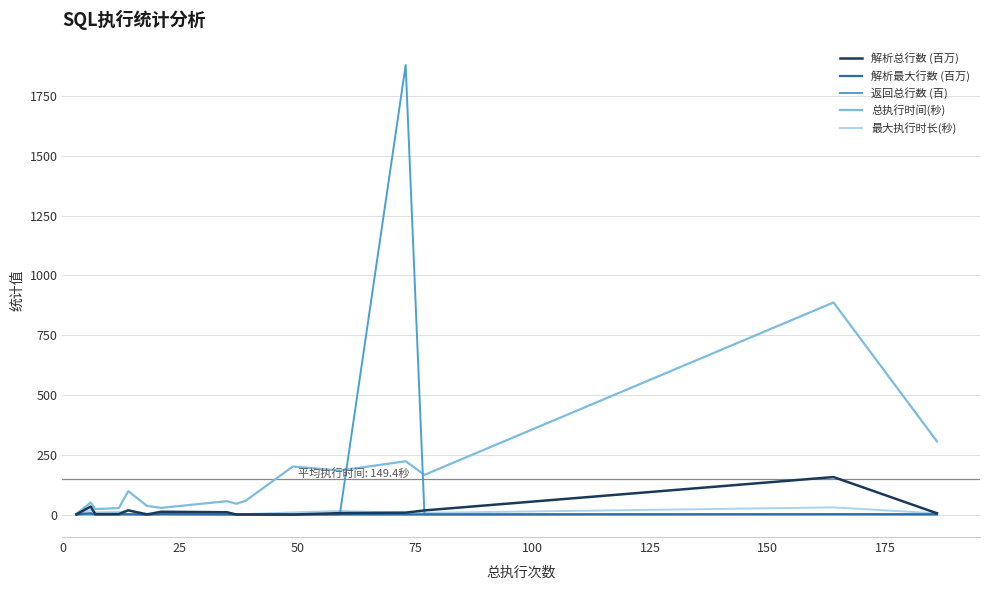

True or false: 解析最大行数 (百万) has a value of 0.2 at 75.

False